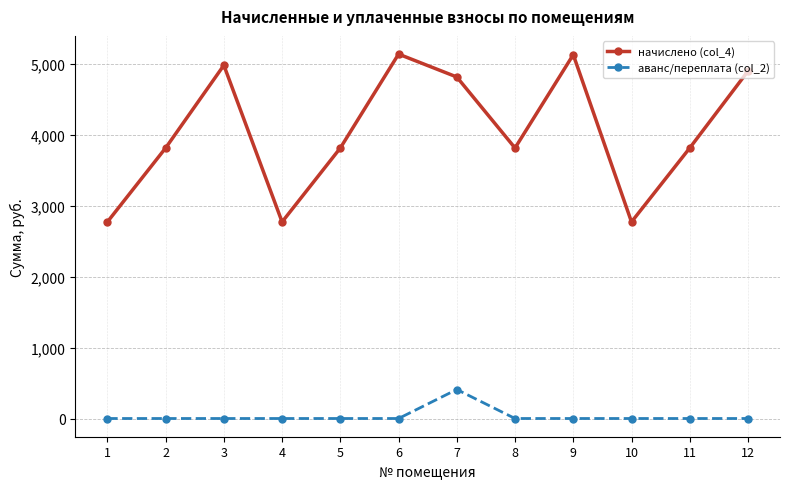

Rank the series by their average value, from highest to lowest.

начислено (col_4), аванс/переплата (col_2)